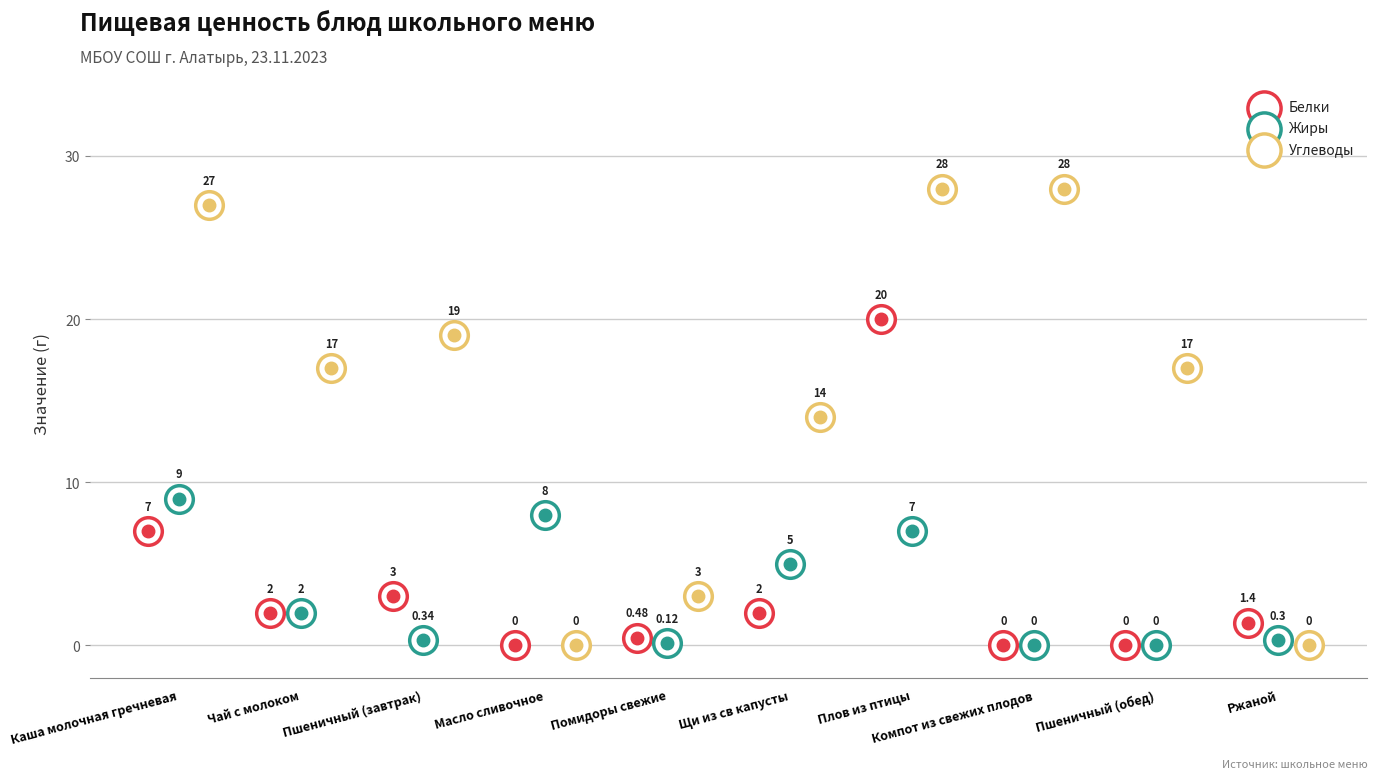

Which series reaches the minimum Y coordinate?

Белки